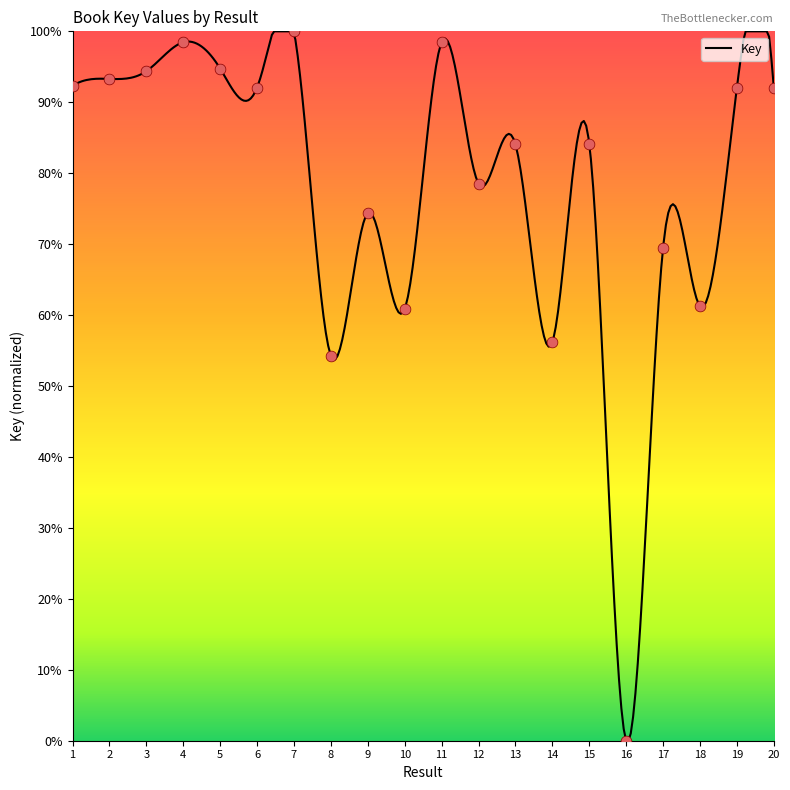

Between 7 and 18, which is larger?

7